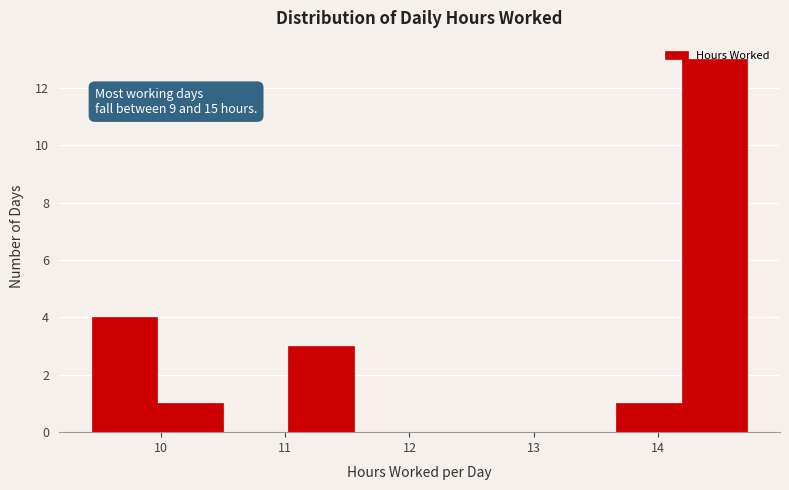

Which range on the x-axis has the tallest bar?

14.2 to 14.7